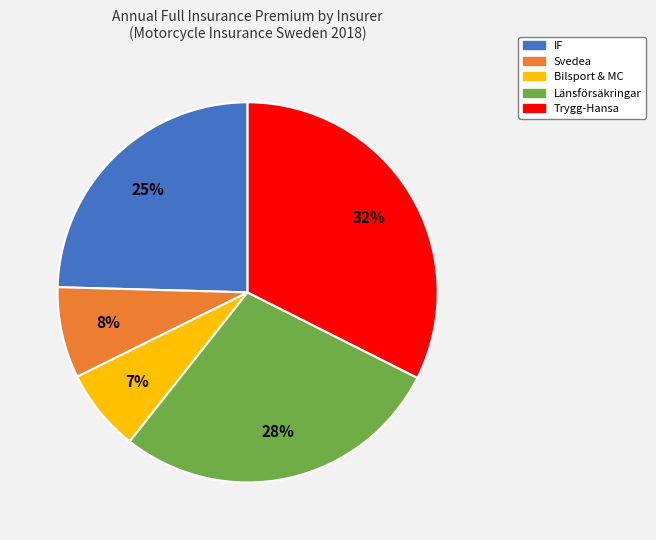

Combined, do Trygg-Hansa and Bilsport & MC account for over 50%?

No